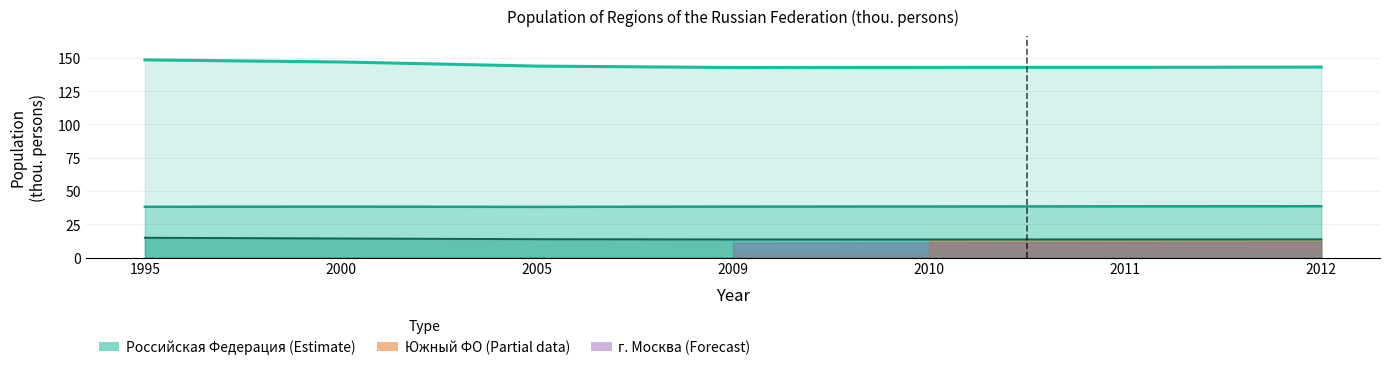

Is it true that Северо-Западный федеральный округ equals 8.3 at 2009?

False